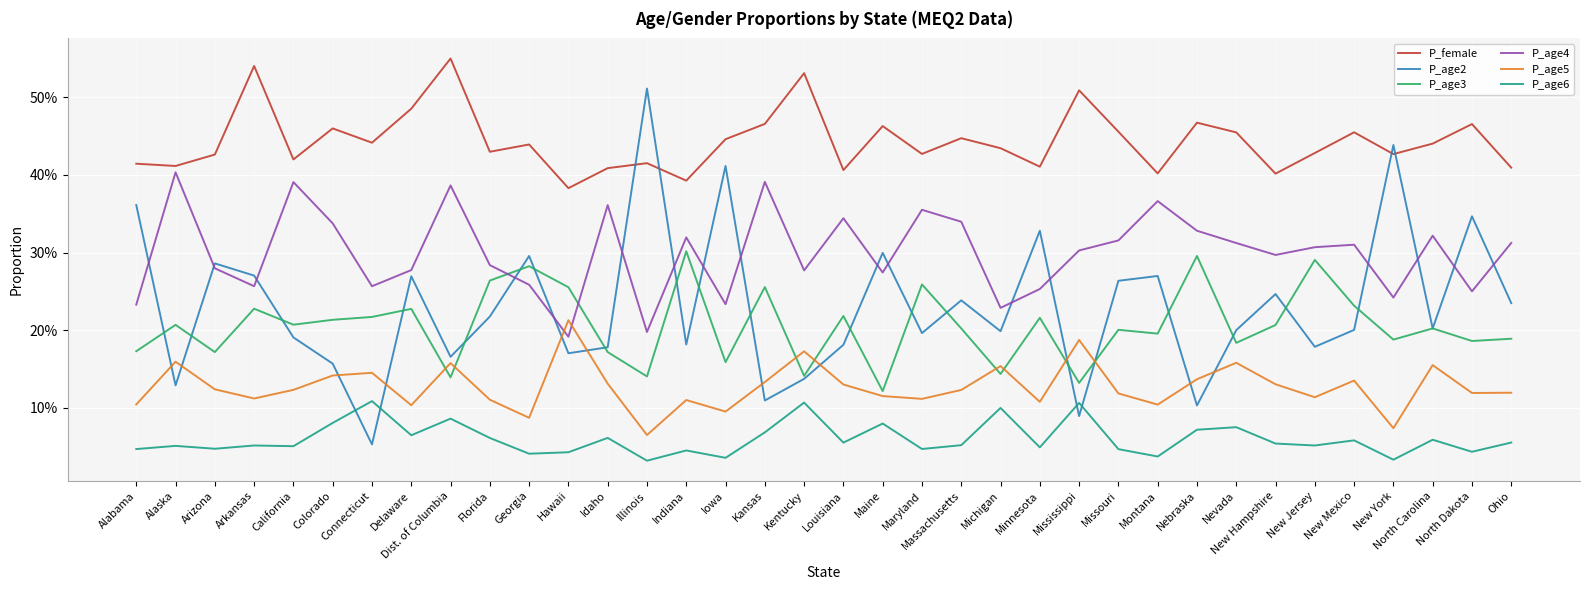

Count the P_age6 values in the range 0 to 1.

36